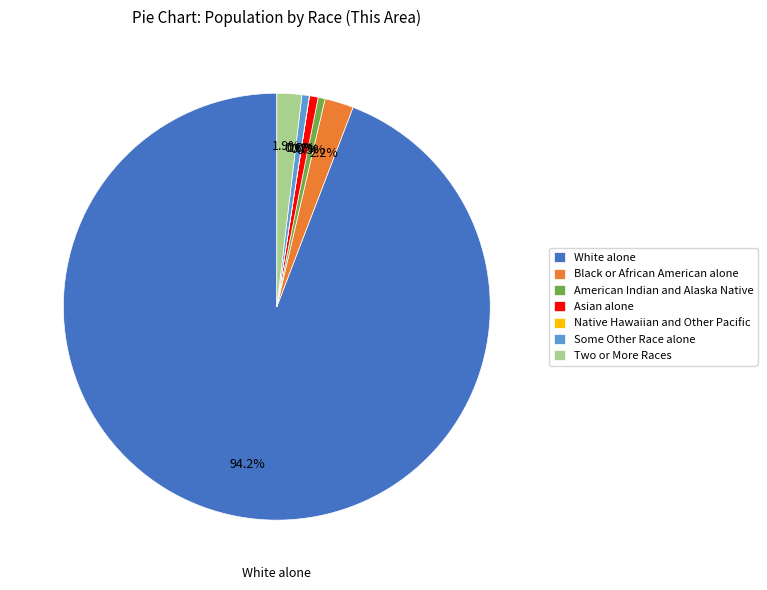

Is Asian alone the majority of the pie?

No